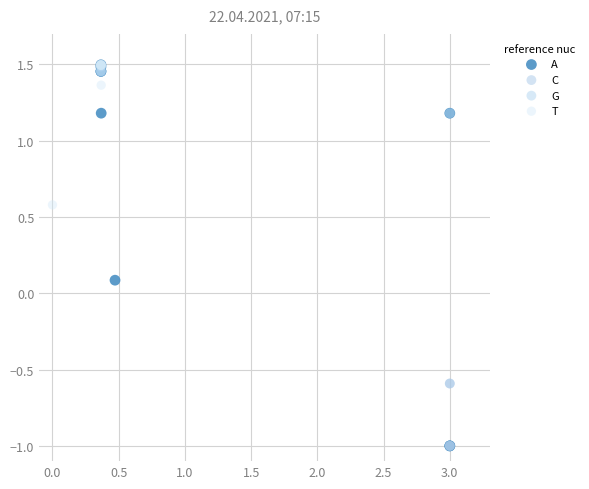

What are all the series names shown in the legend?

A, C, G, T